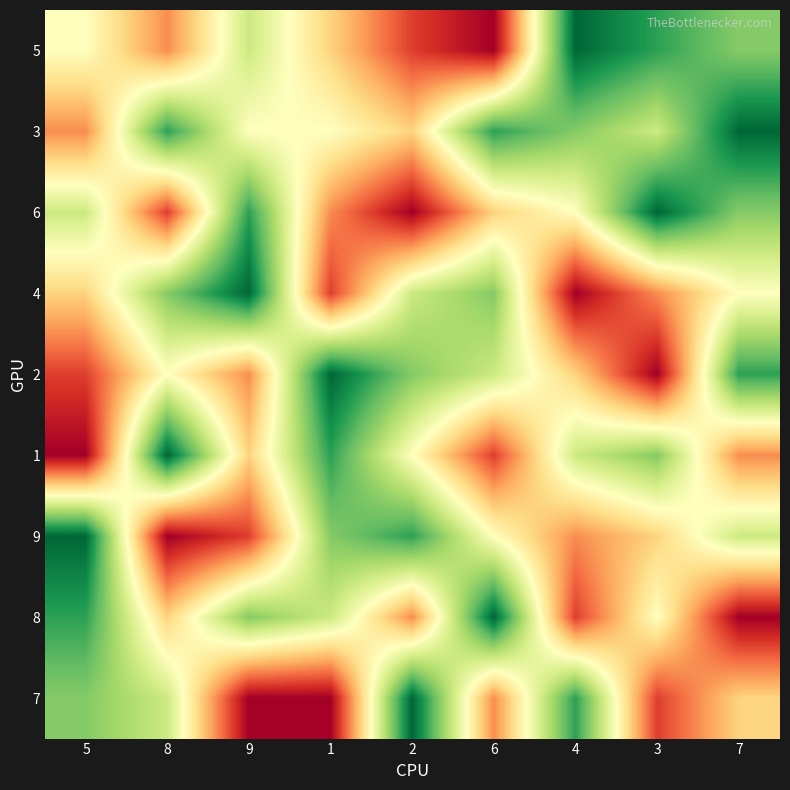

What is the spread (max minus min) of values at 9?

8